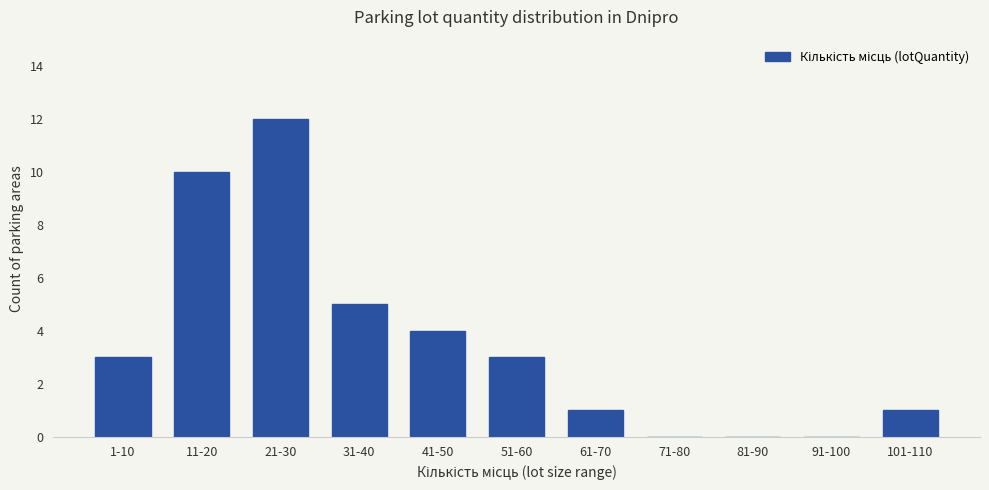

The chart shows a value of 10 at 11-20. True or false?

True